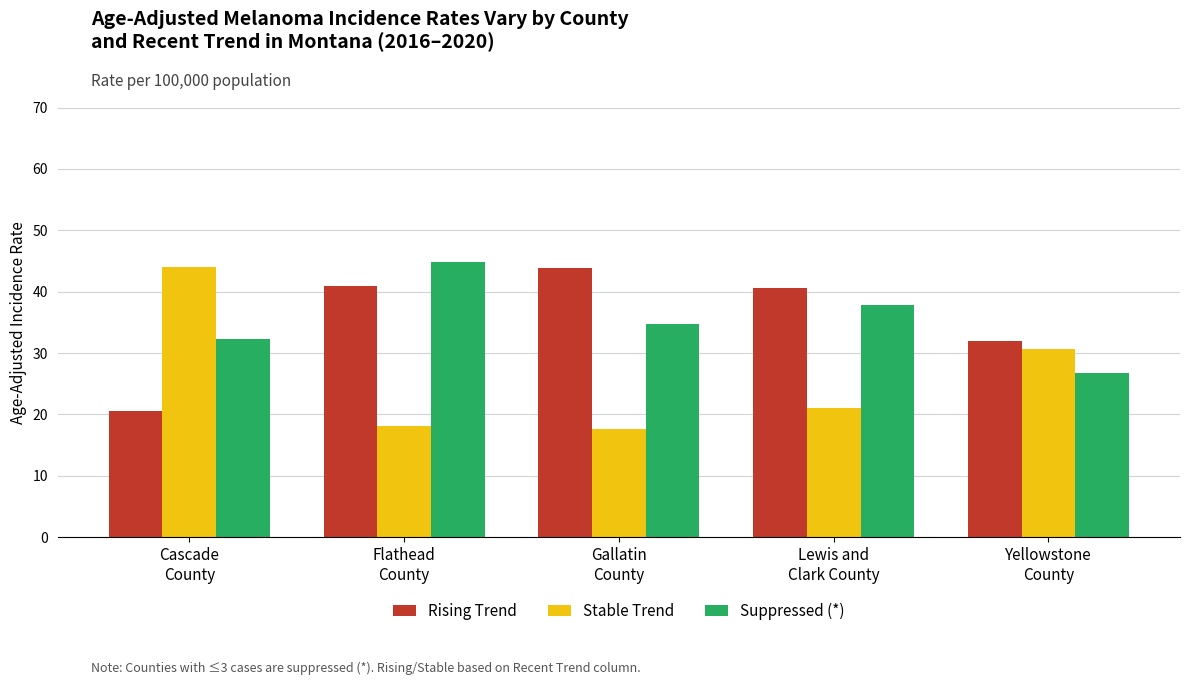

At which category is the sum across all series the highest?

Flathead
County